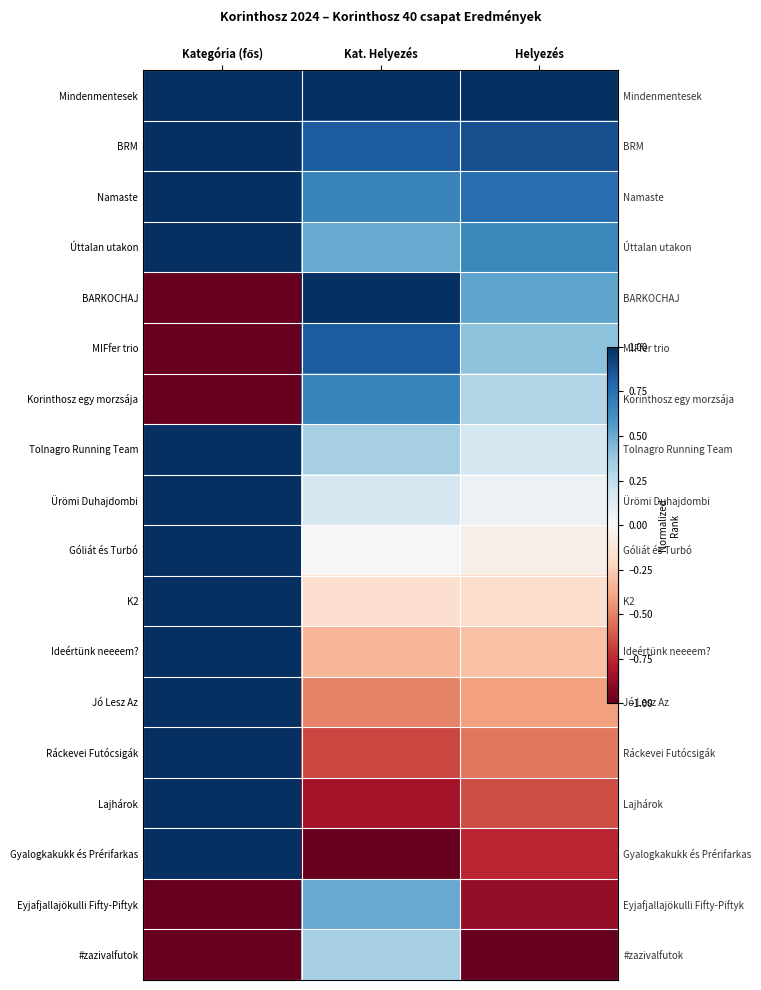

What is the highest value of the K2 series?

1.0